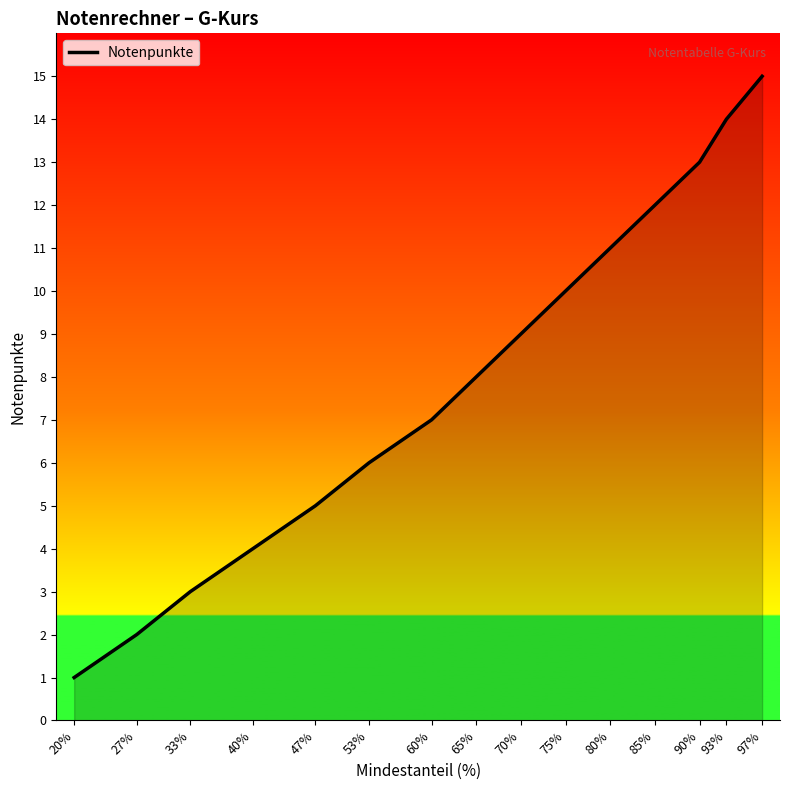

Which label corresponds to the smallest value in the chart?

20%